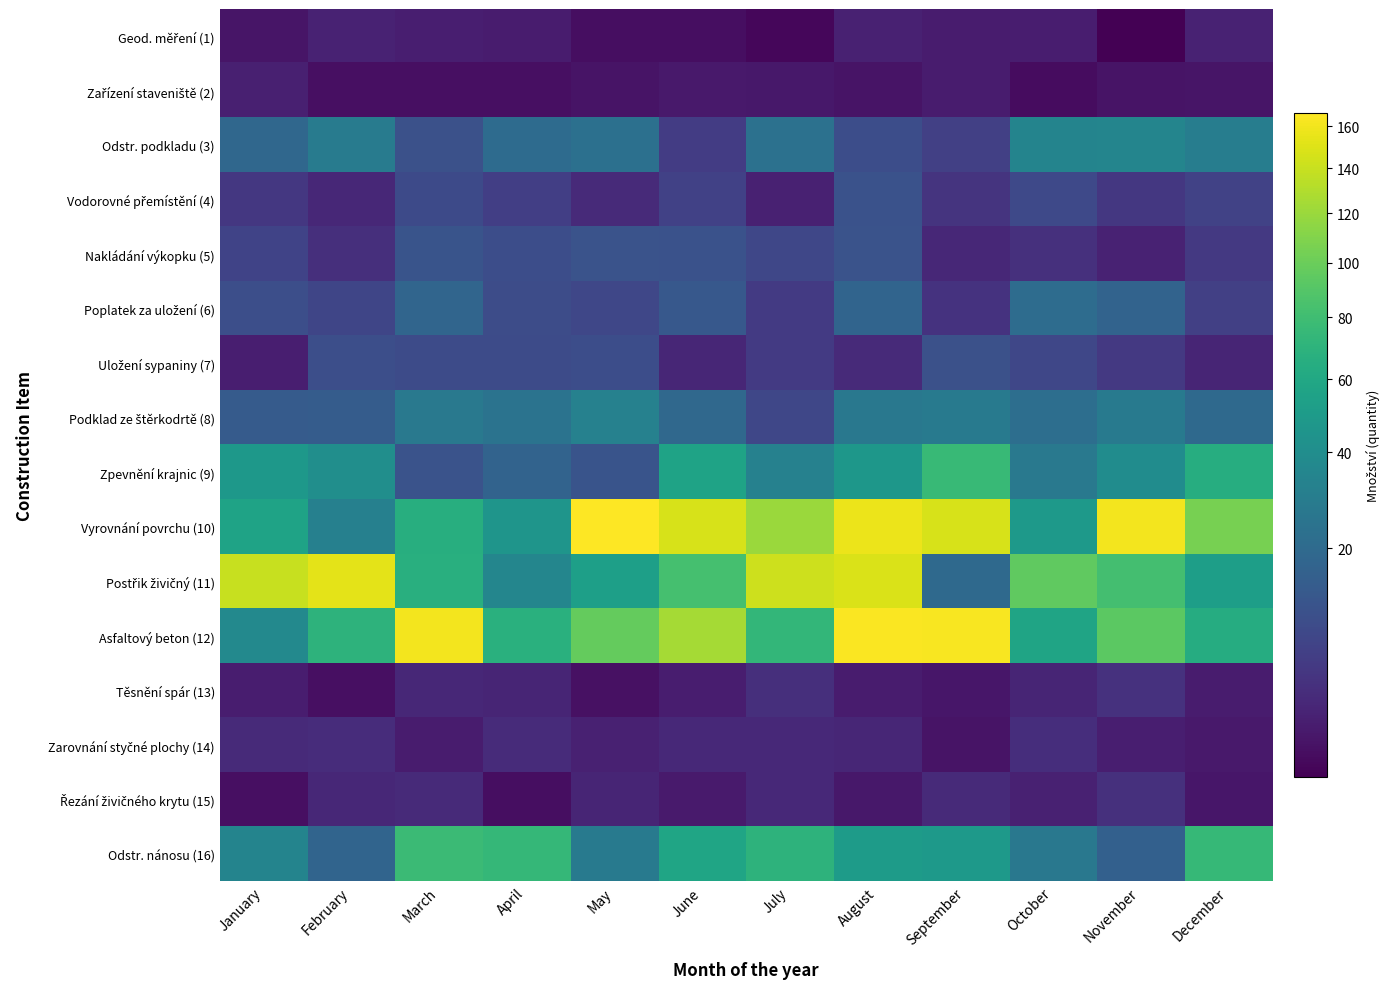

What is the maximum value shown in the chart?

166.6